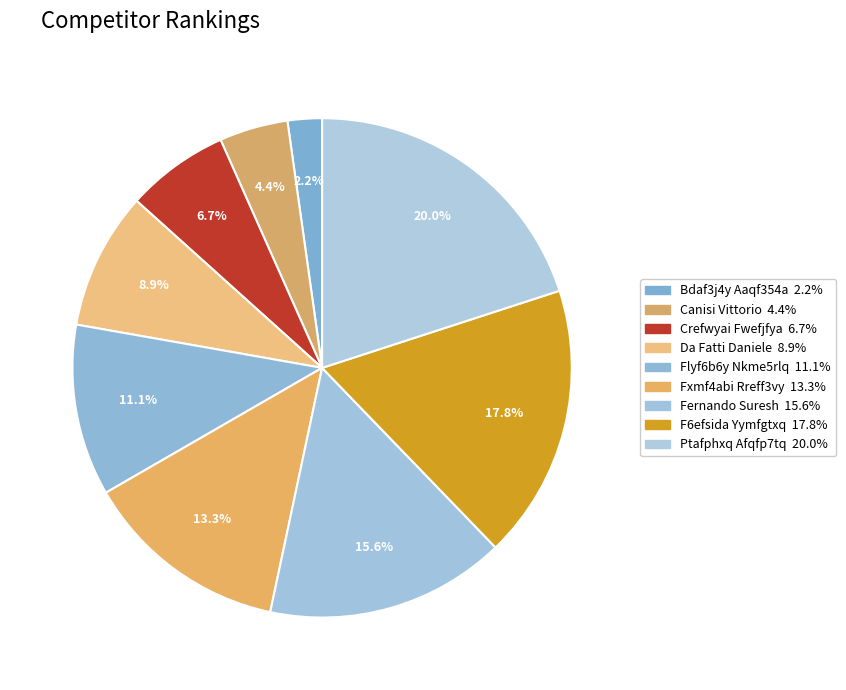

Is it true that Da Fatti Daniele is 14% of the pie?

False